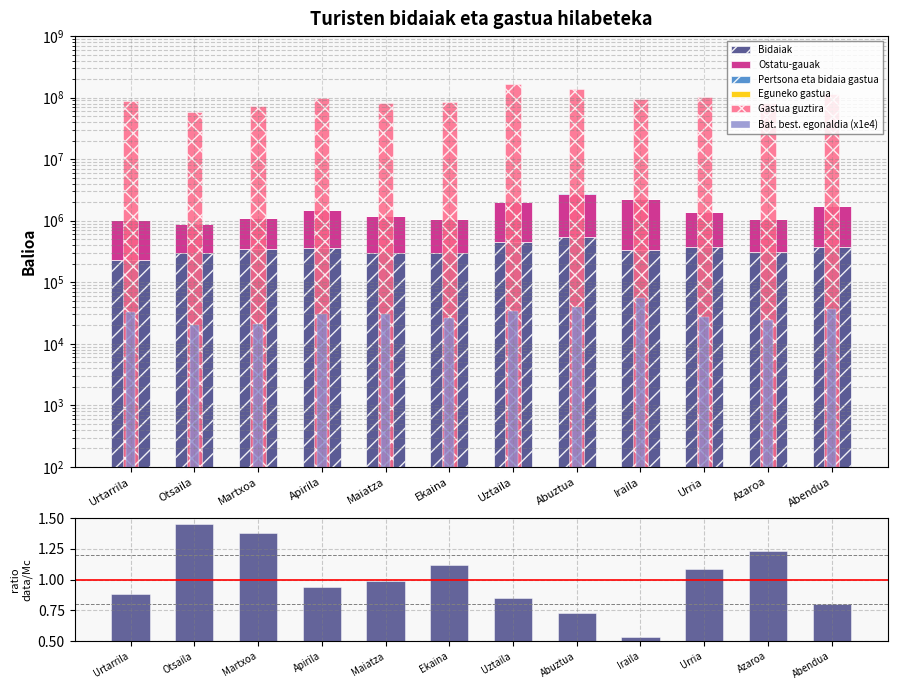

Is the value of Ostatu-gauak at Uztaila greater than the value of Eguneko gastua at Abendua?

Yes